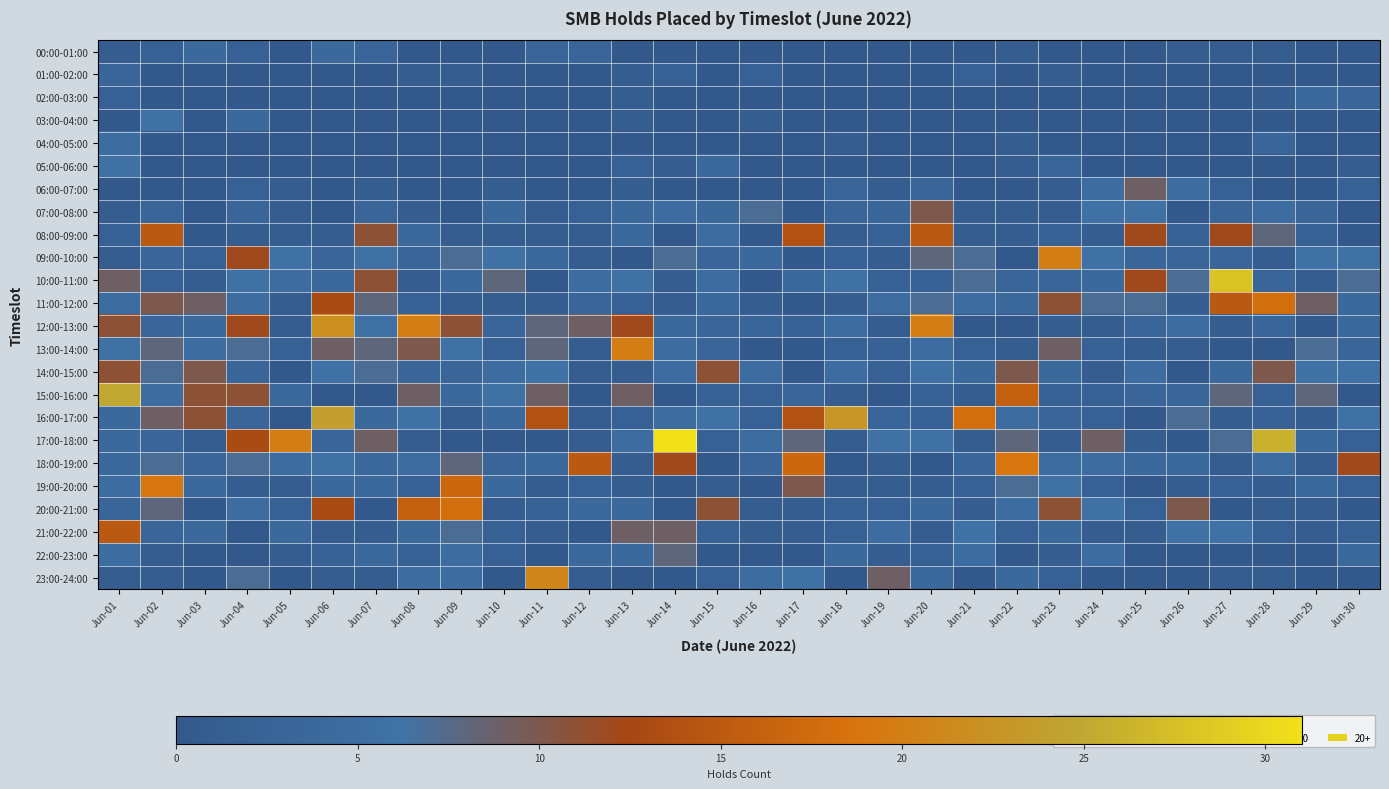

At Jun-28, list the series in order from smallest to largest.

01:00-02:00, 03:00-04:00, 05:00-06:00, 06:00-07:00, 13:00-14:00, 22:00-23:00, 00:00-01:00, 02:00-03:00, 09:00-10:00, 19:00-20:00, 20:00-21:00, 23:00-24:00, 15:00-16:00, 16:00-17:00, 21:00-22:00, 04:00-05:00, 10:00-11:00, 12:00-13:00, 07:00-08:00, 18:00-19:00, 08:00-09:00, 14:00-15:00, 11:00-12:00, 17:00-18:00